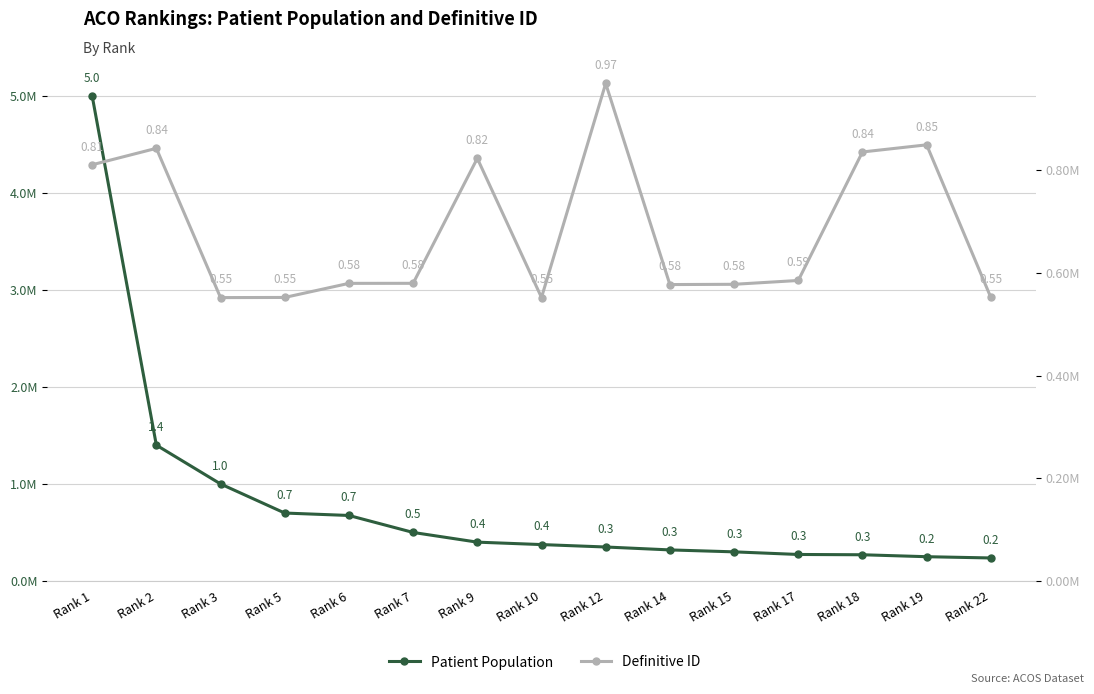

Which series has the largest range (max minus min)?

Patient Population